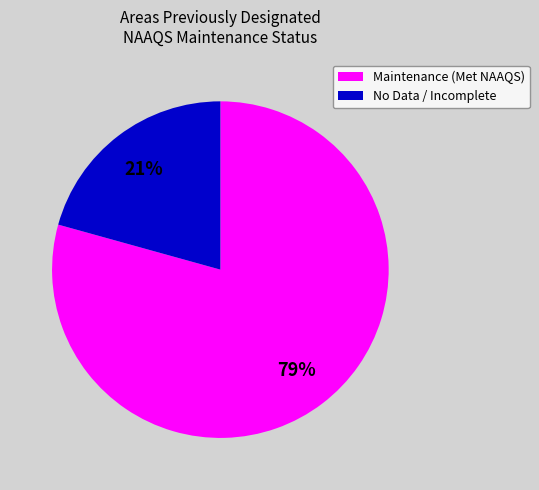

How many slices are in this pie chart?

2